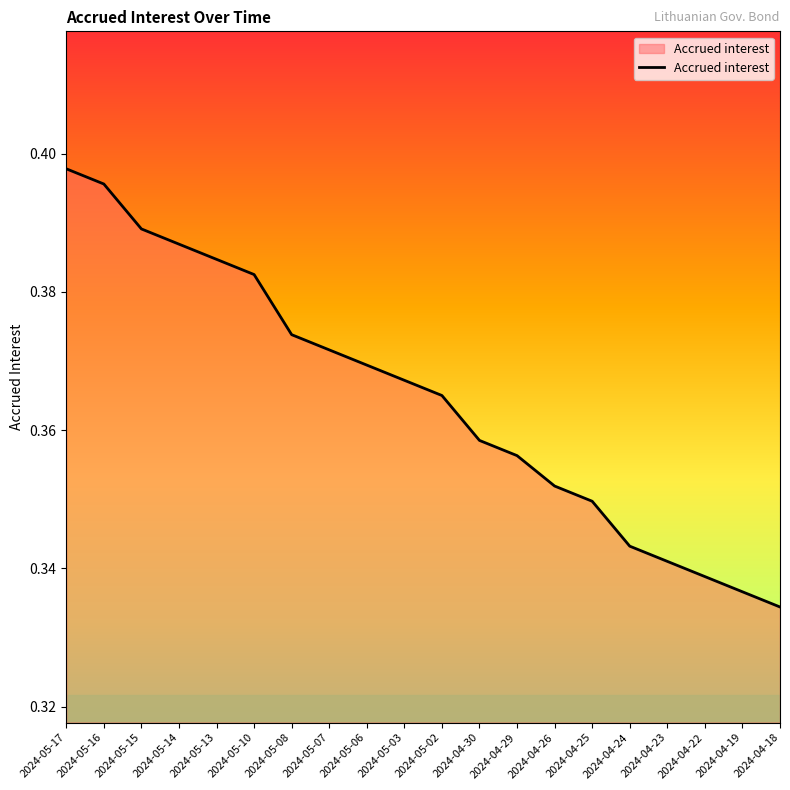

True or false: there are more than 0 points higher than both neighbors.

False